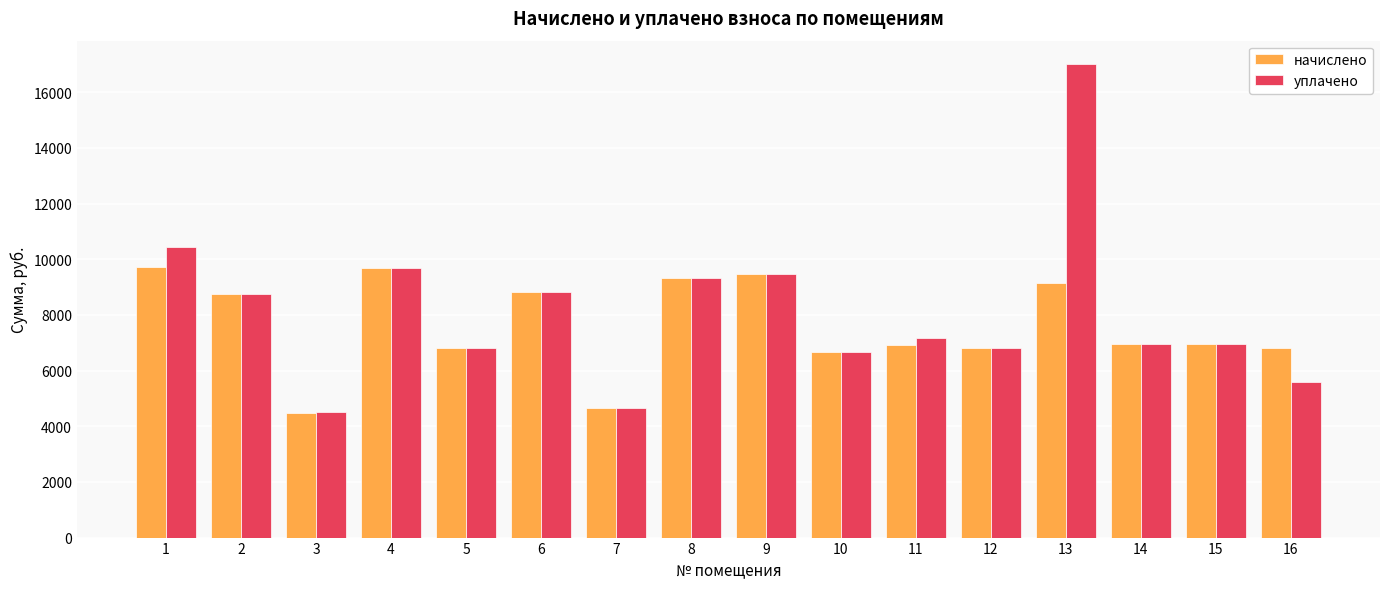

Which series has the widest spread of values?

уплачено